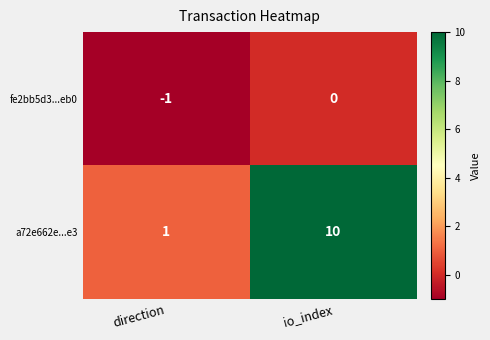

Which label corresponds to the largest value in the chart?

io_index